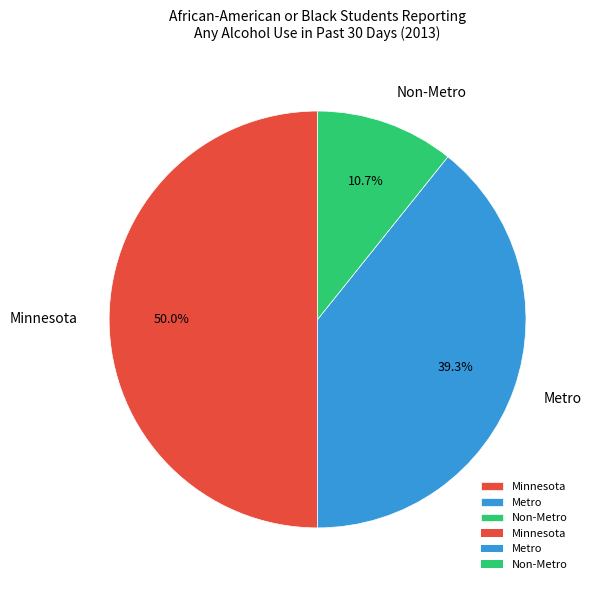

Which slice is the largest?

Minnesota